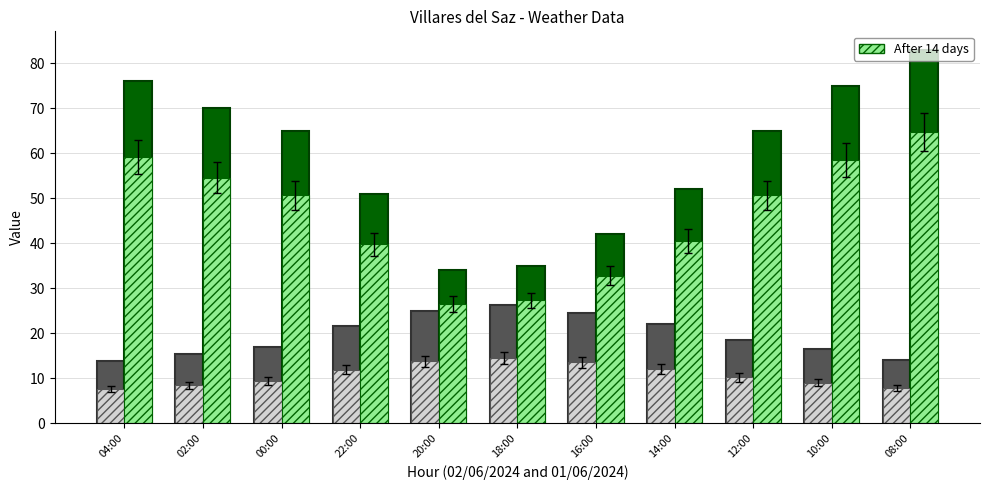

The value of Temperature (°C) at 12:00 is 10.2. True or false?

True